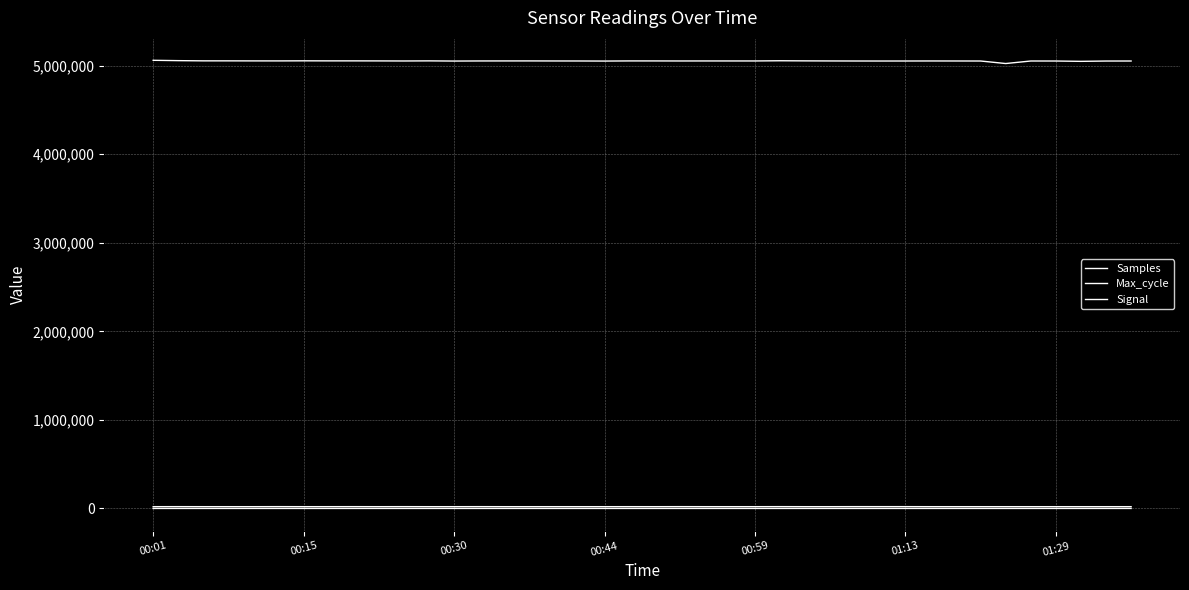

True or false: Samples has more than 2 points higher than both neighbors.

True